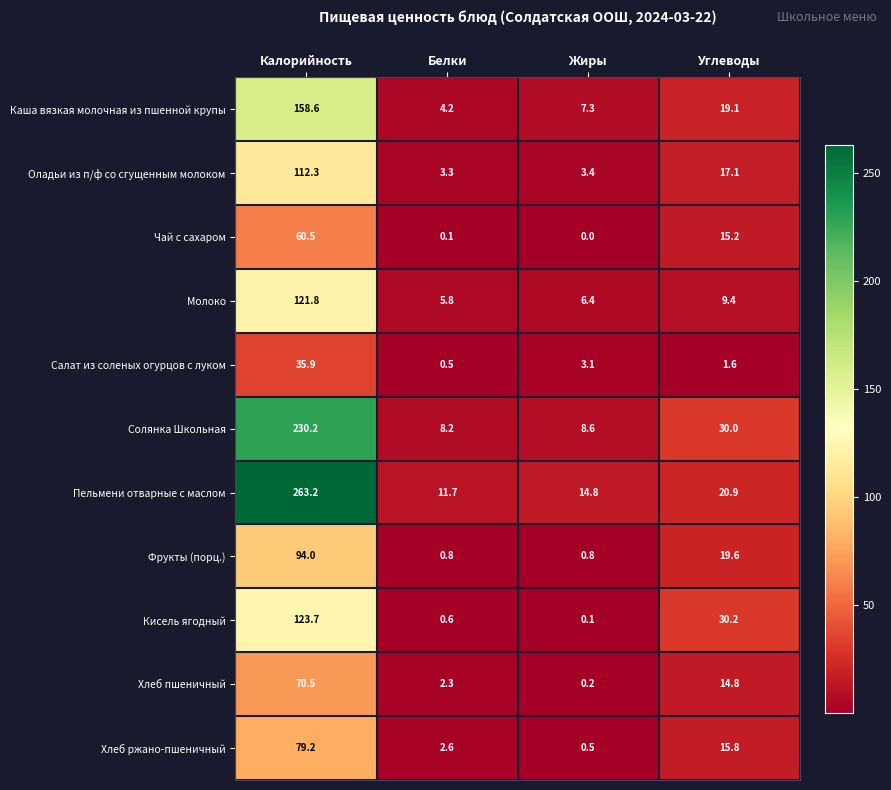

Count the number of data series in this chart.

11